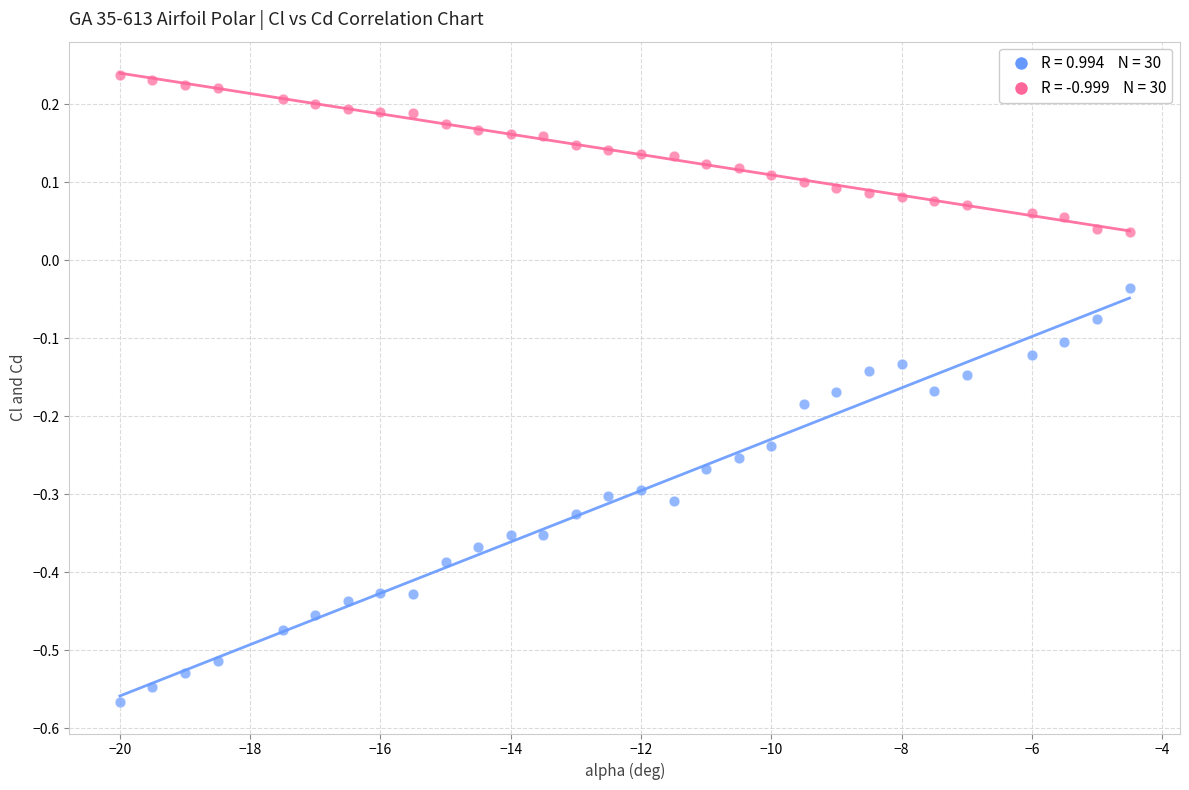

Across all data points, what is the range of Y values (max minus min)?

0.8